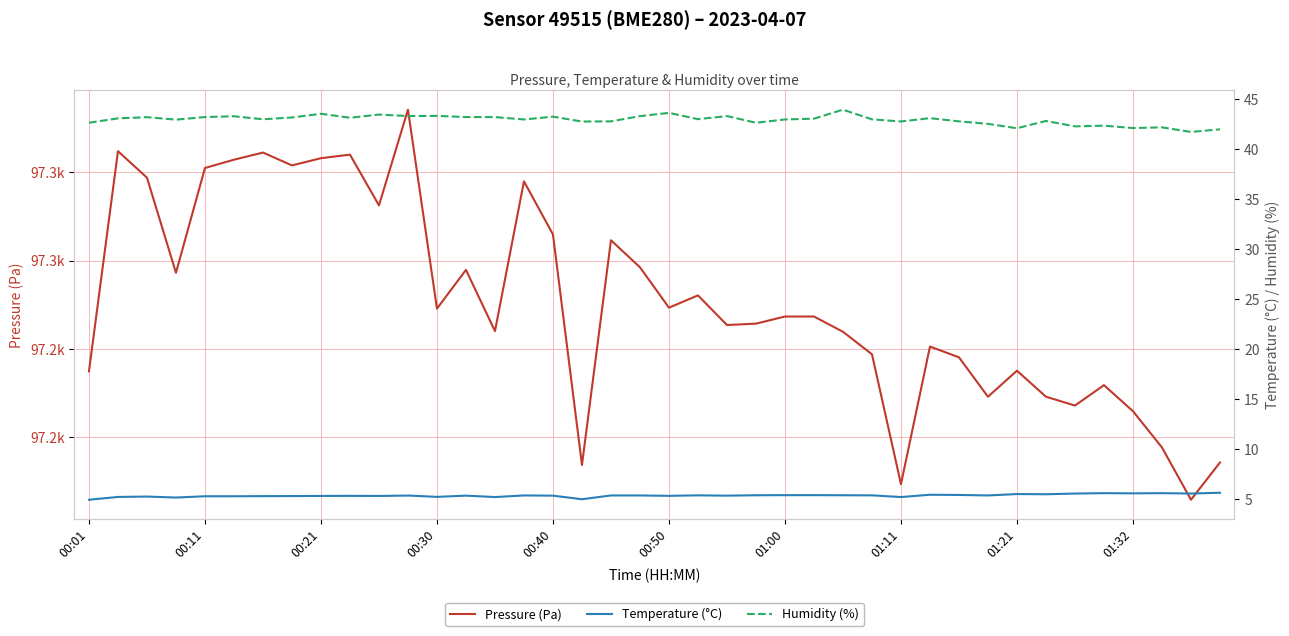

Reading right to left, what are all the values shown in this chart?

Pressure (Pa): 97214.2	97205.8	97217.7	97225.9	97231.8	97227.2	97229.2	97235.1	97229.2	97238.1	97240.5	97209.3	97238.8	97243.9	97247.3	97247.3	97245.7	97245.4	97252.1	97249.3	97258.5	97264.6	97213.7	97265.9	97278.0	97244.0	97257.9	97249.1	97294.2	97272.5	97284.0	97283.2	97281.6	97284.5	97282.9	97281.0	97257.2	97278.8	97284.8	97234.9
Temperature (°C): 5.6	5.5	5.6	5.5	5.6	5.5	5.5	5.5	5.3	5.4	5.4	5.2	5.3	5.4	5.4	5.4	5.4	5.3	5.3	5.3	5.3	5.3	5.0	5.3	5.3	5.2	5.3	5.2	5.3	5.3	5.3	5.3	5.3	5.3	5.3	5.3	5.1	5.2	5.2	4.9
Humidity (%): 42.0	41.7	42.2	42.1	42.4	42.3	42.8	42.1	42.5	42.8	43.1	42.8	43.0	44.0	43.1	43.0	42.6	43.3	43.0	43.6	43.3	42.8	42.8	43.3	43.0	43.2	43.2	43.3	43.3	43.5	43.1	43.5	43.2	43.0	43.3	43.2	43.0	43.2	43.1	42.6